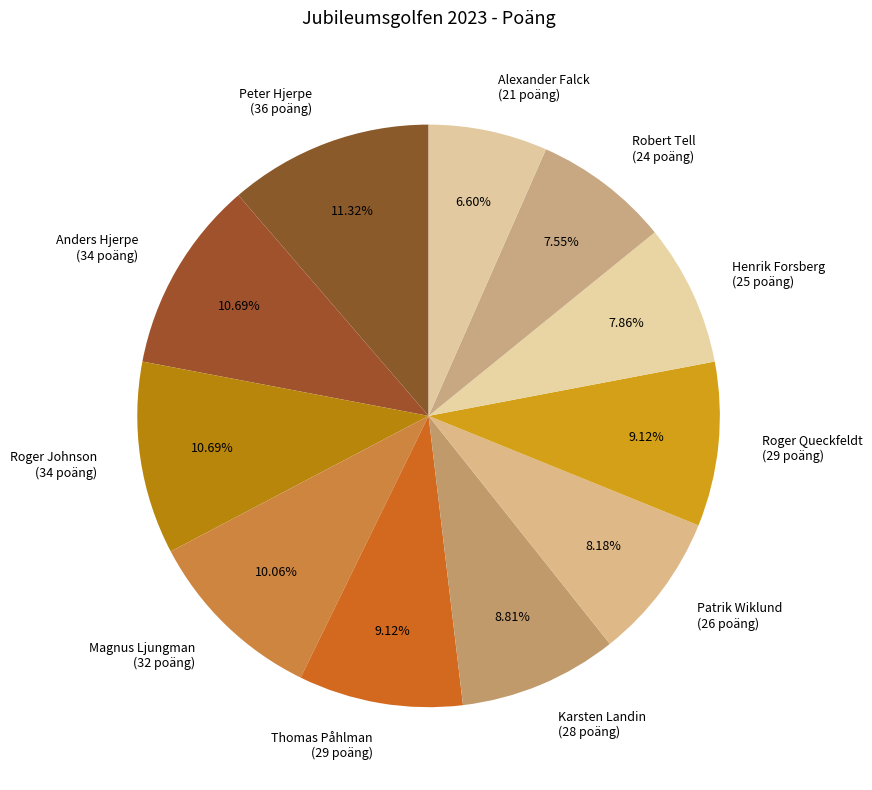

Is it true that Alexander Falck is 7% of the pie?

True